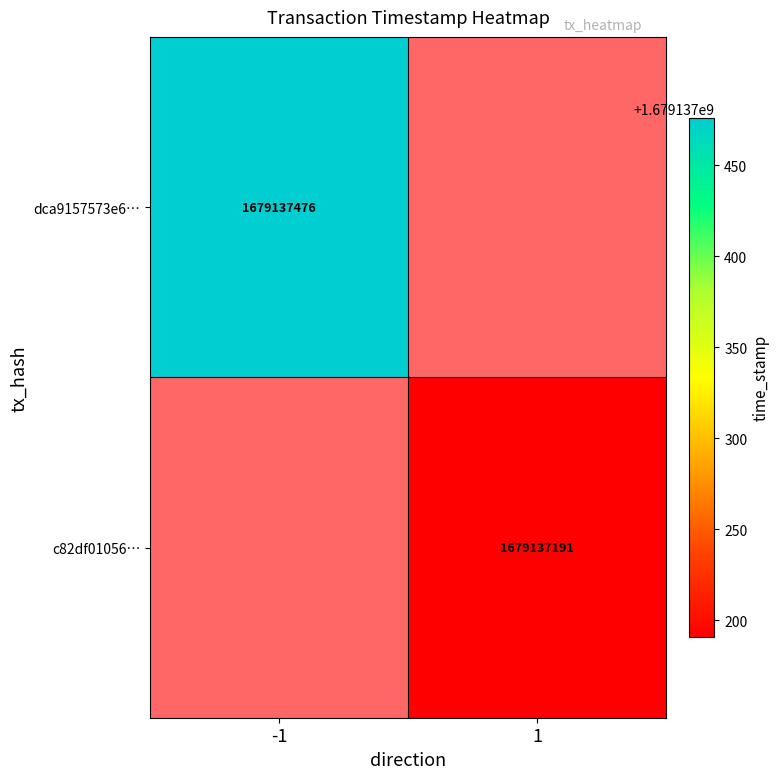

Is the value of c82df010560ddc84aebea84e483d16c964fd9a1 at 1 greater than the value of dca9157573e66211b3c376e0c161fc4d3af367f at 1?

No